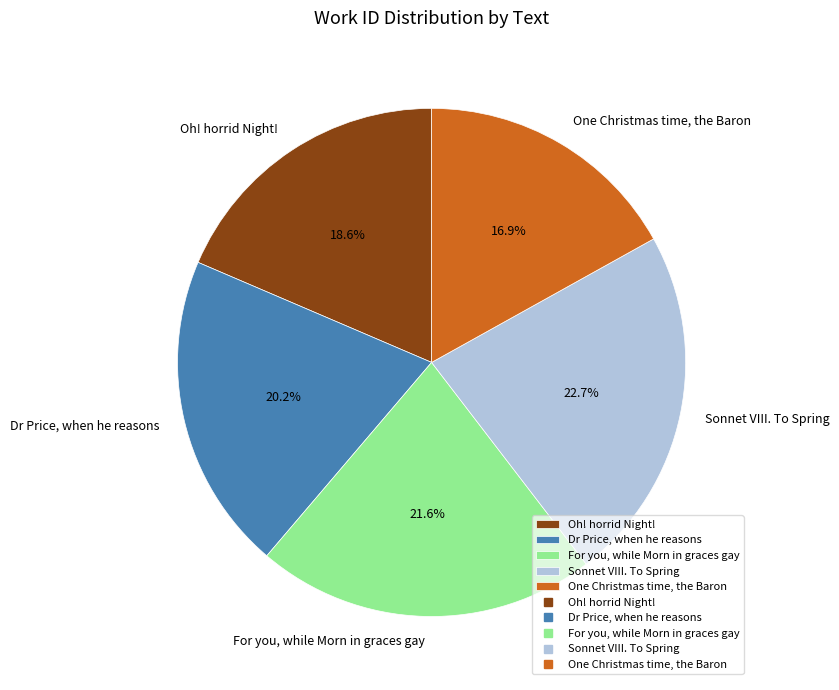

To the nearest percent, what is the difference between the Sonnet VIII. To Spring and Oh! horrid Night! slice percentages?

4%